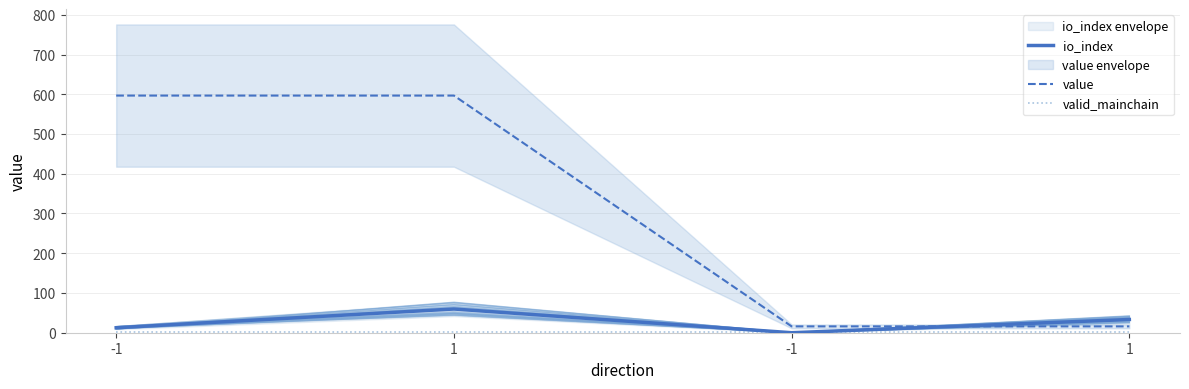

Rank the categories by valid_mainchain value from highest to lowest.

-1, 1, -1, 1